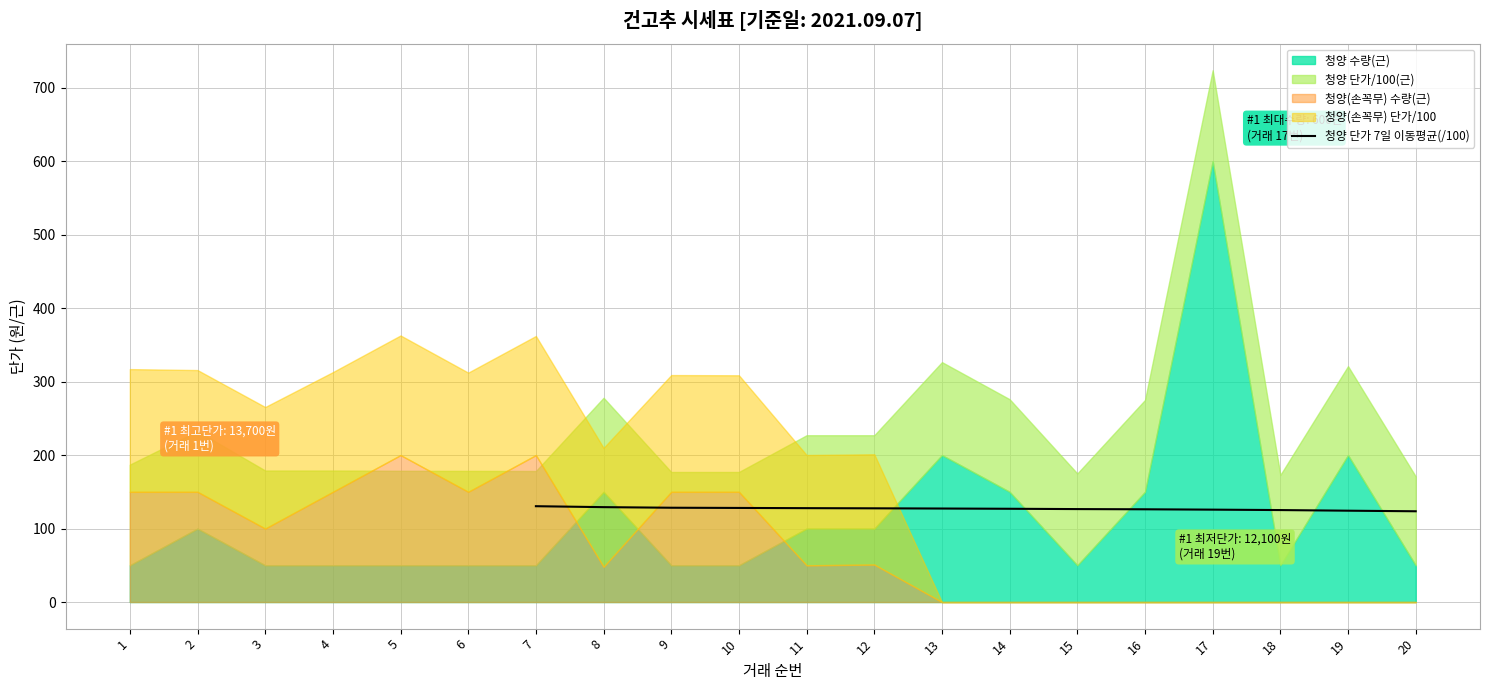

What is the lowest value of the 청양 단가 7일 이동평균(/100) series?

123.5